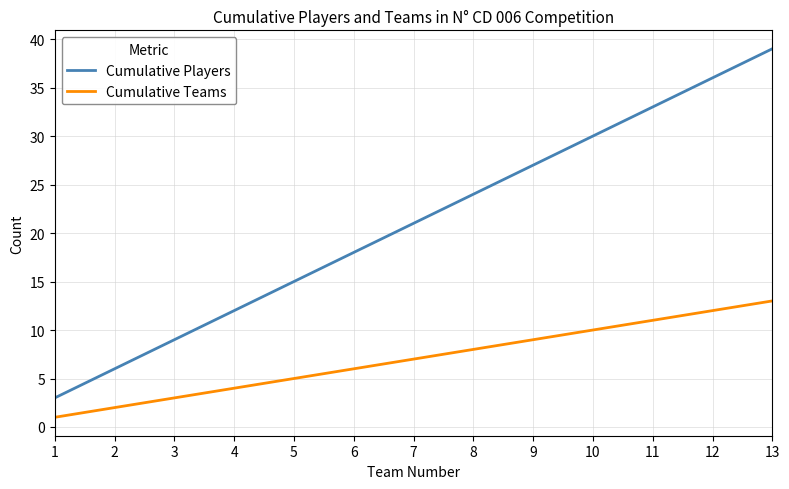

Rank the categories by Cumulative Teams value from highest to lowest.

13, 12, 11, 10, 9, 8, 7, 6, 5, 4, 3, 2, 1